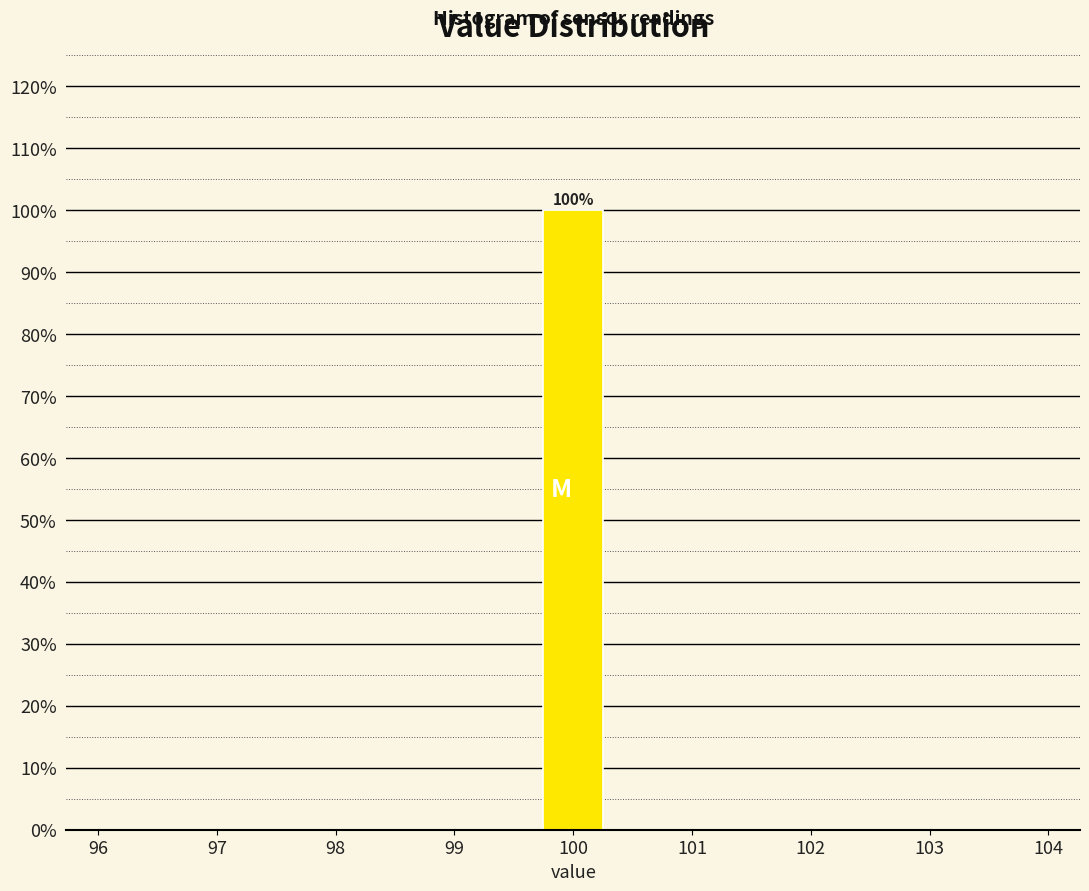

Over which range of the x-axis is the bar tallest?

99.7 to 100.3